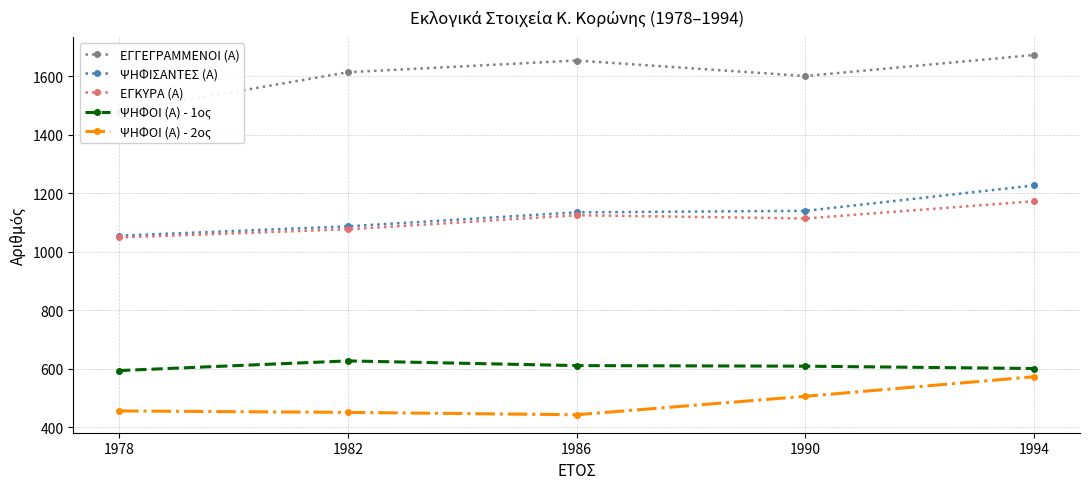

True or false: ΨΗΦΟΙ (Α) - 1ος has a value of 342 at 1990.

False